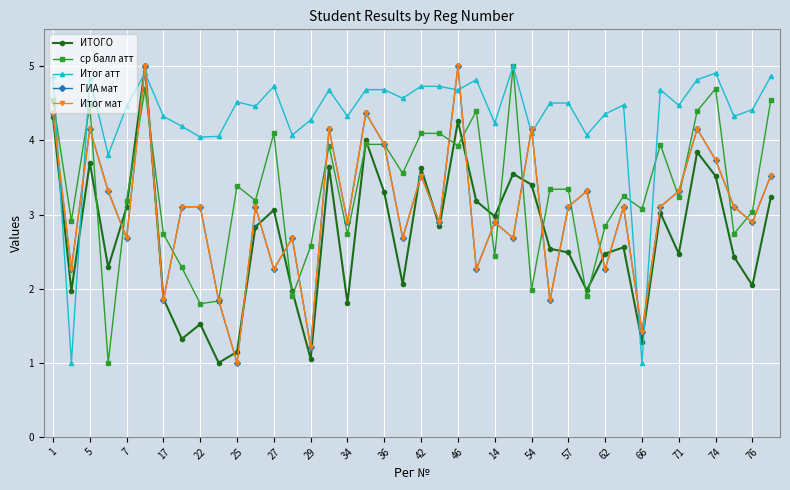

Rank the series by their maximum value, from lowest to highest.

ИТОГО, ср балл атт, Итог атт, ГИА мат, Итог мат